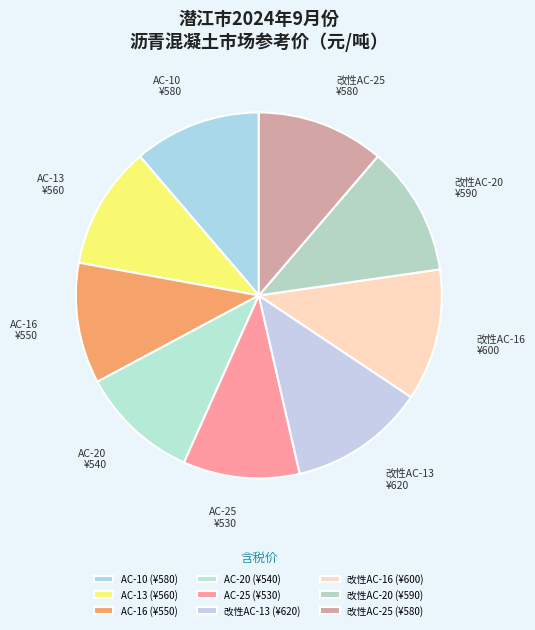

Does any single category account for the majority?

No